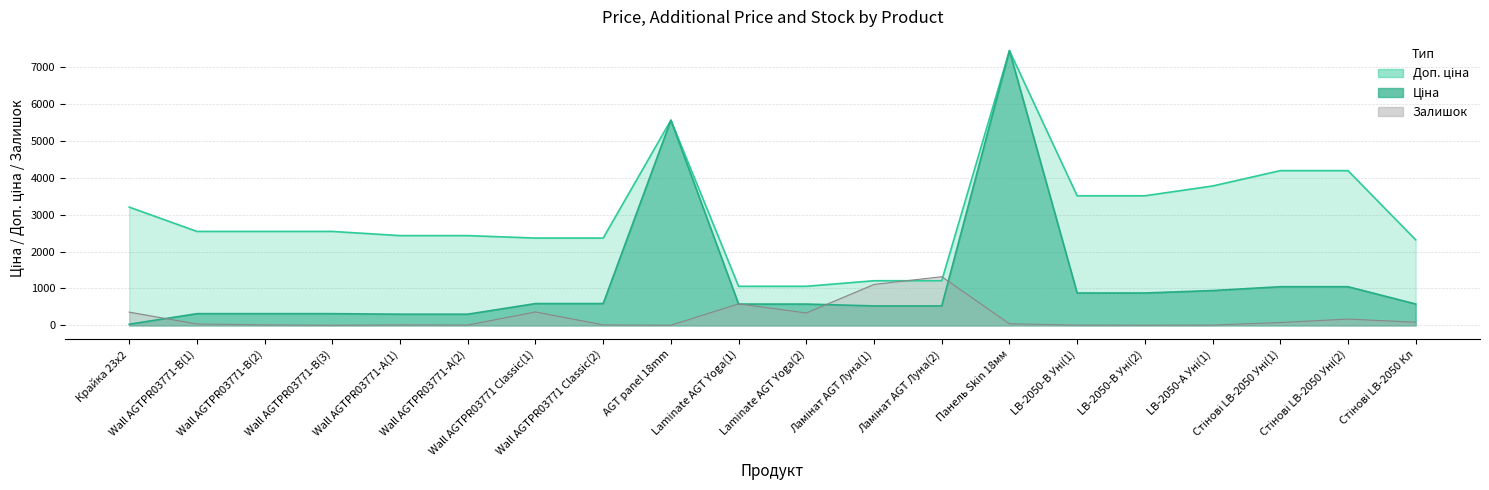

How many values in the Залишок series are below 44?

10